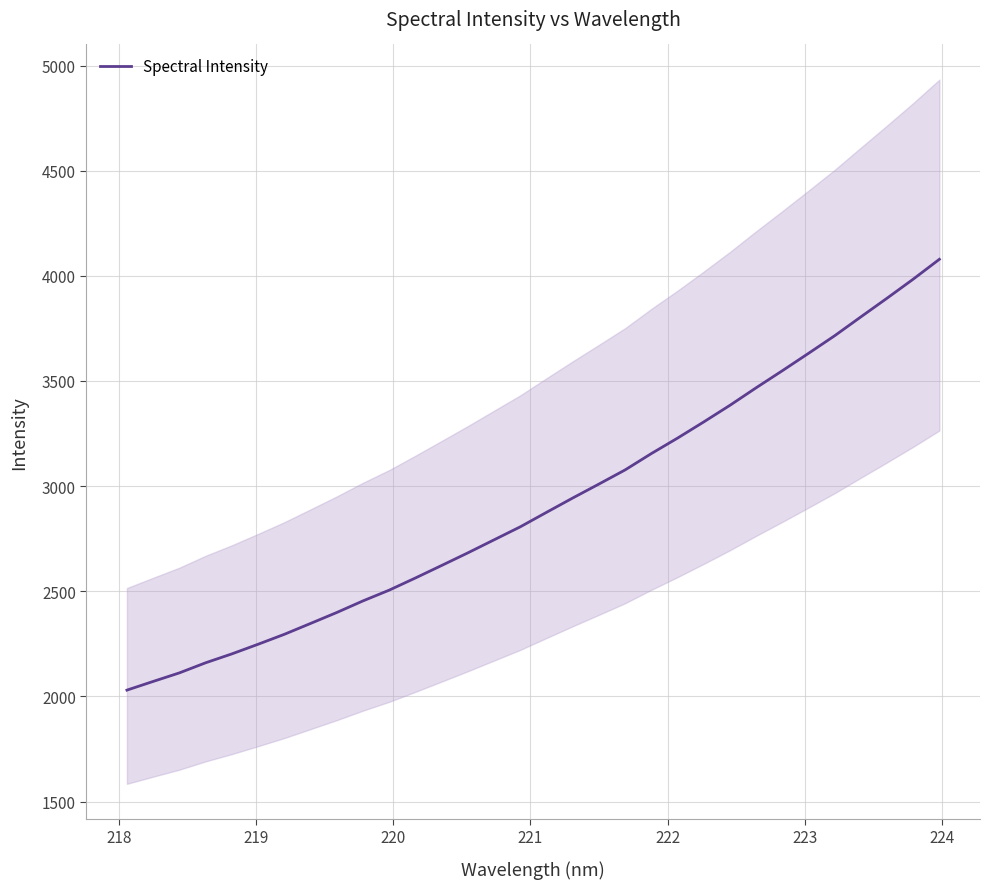

What is the lowest value of the Spectral Intensity series?

2030.1